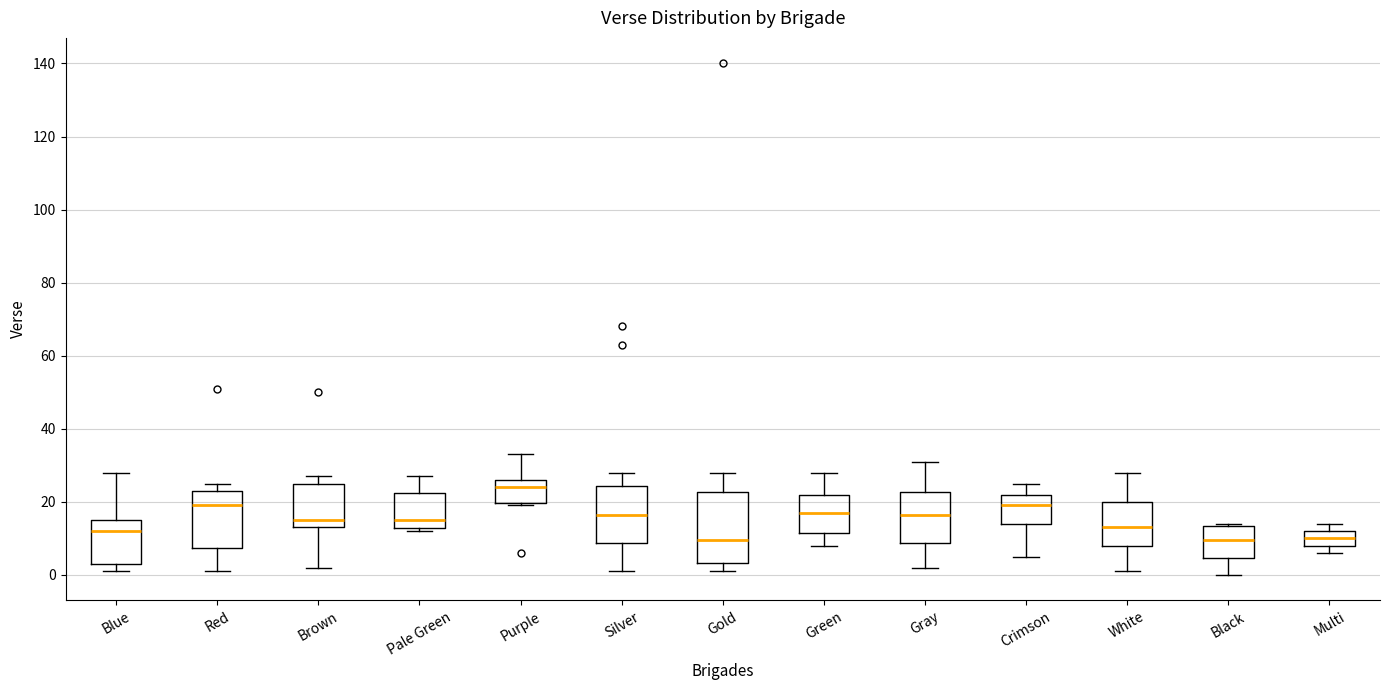

Where does the median line of the box for Blue sit on the y-axis? The values are not printed on the chart, so give them approximately, as read against the axis.

12